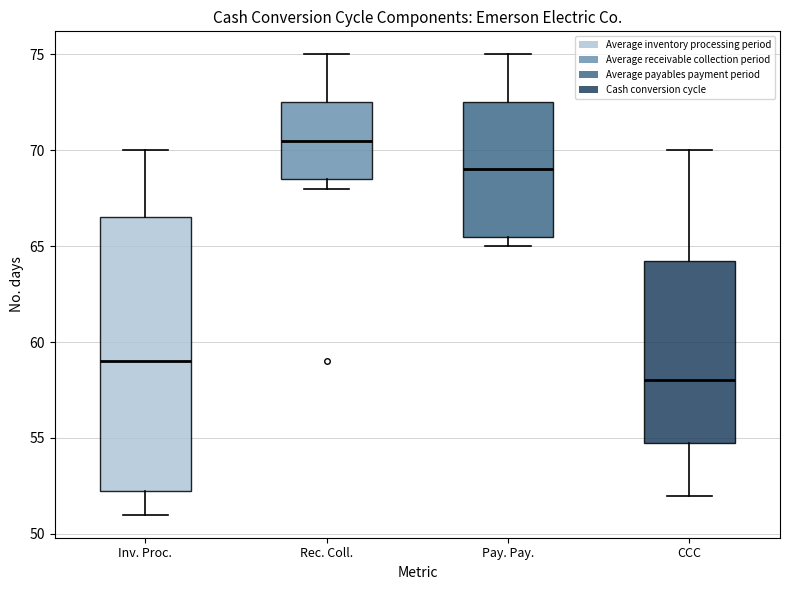

Reading left to right, read every box against the y-axis: the position of its median line, the range the box covers, and the ends of its whiskers. The values are not printed on the chart, so give them approximately, as read against the axis.

Inv. Proc.: median 59.0, box 52.5 to 66.5, whiskers 51.0 to 70.0
Rec. Coll.: median 70.5, box 68.5 to 72.5, whiskers 68.0 to 75.0
Pay. Pay.: median 69.0, box 65.5 to 72.5, whiskers 65.0 to 75.0
CCC: median 58.0, box 55.0 to 64.5, whiskers 52.0 to 70.0